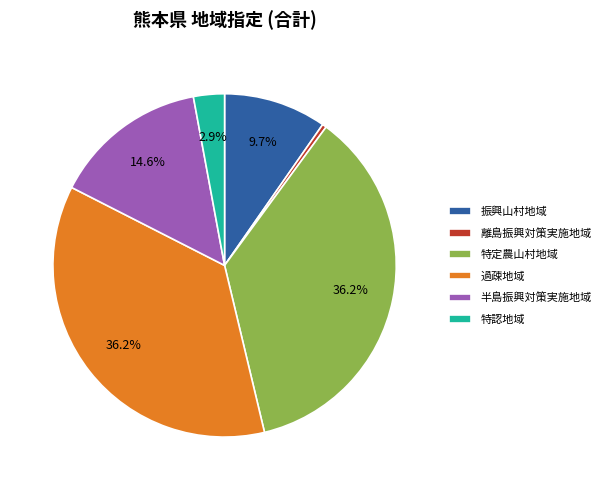

Count the number of slices in the pie.

6